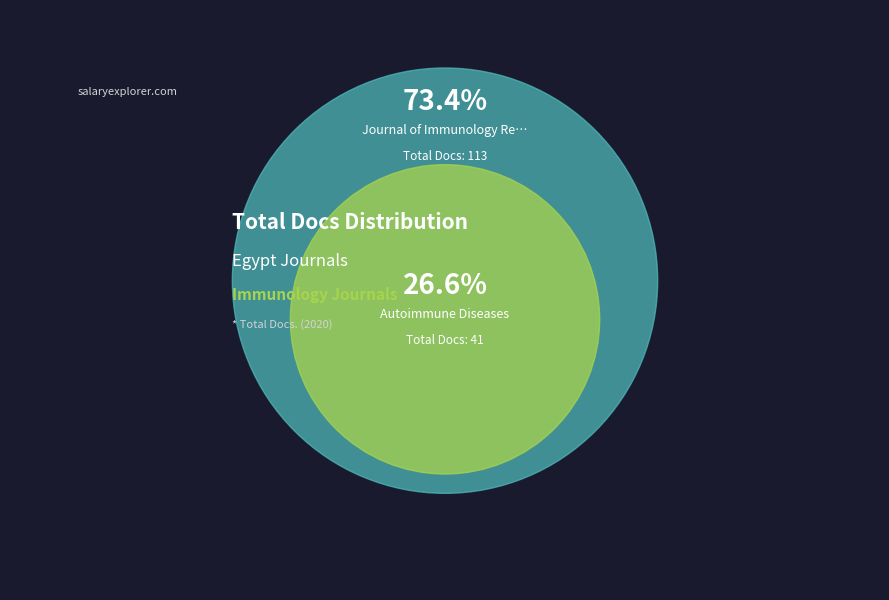

Which category has the biggest portion of the pie?

Journal of Immunology Research